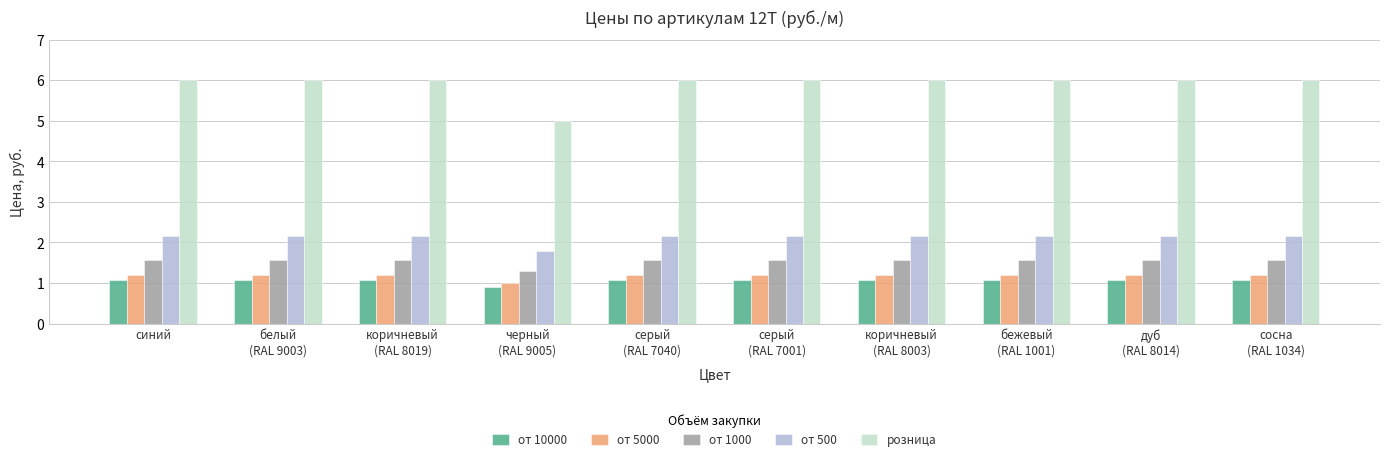

At how many categories does at least one series exceed 3?

10